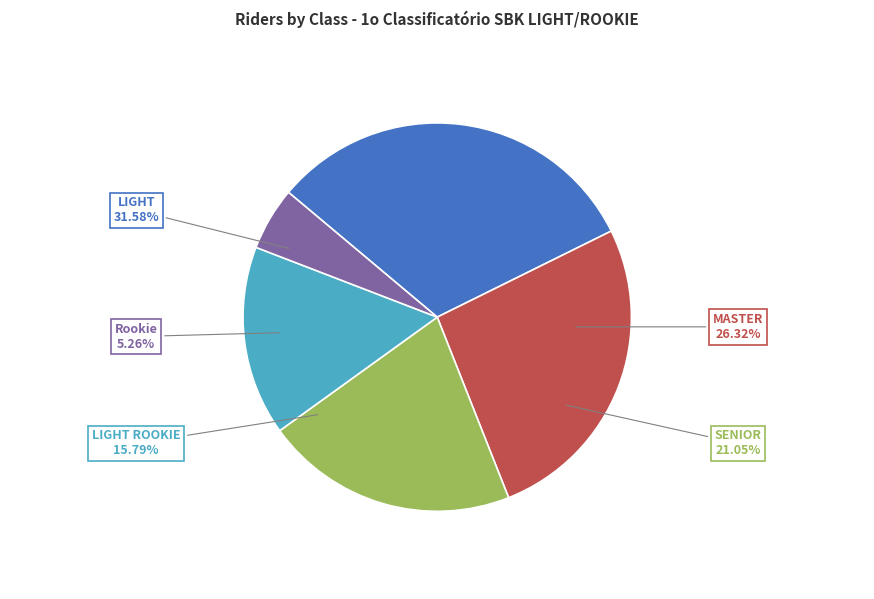

What percentage do Rookie and SENIOR together represent?

26.3%